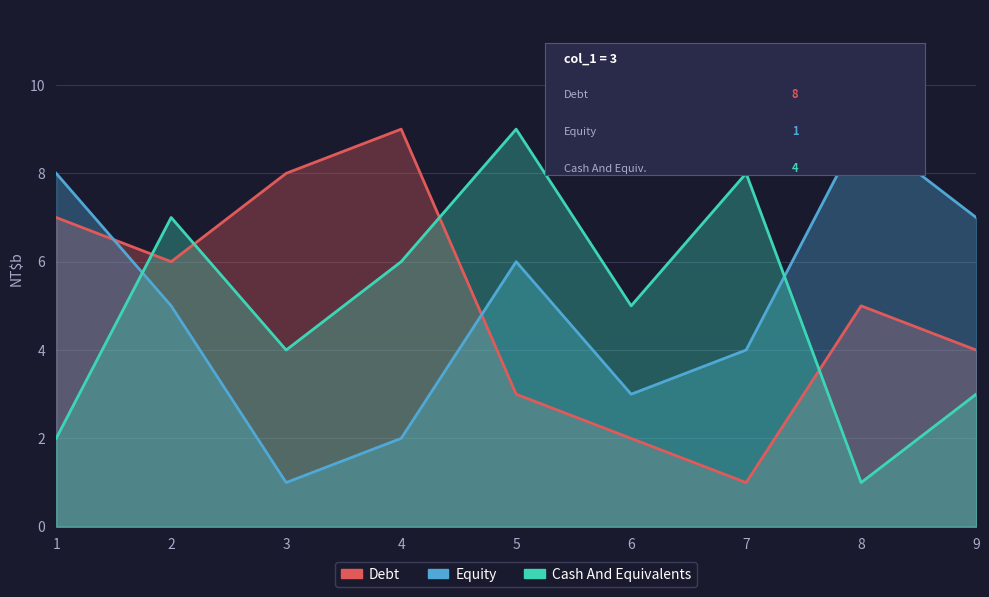

What is the smallest value displayed?

1